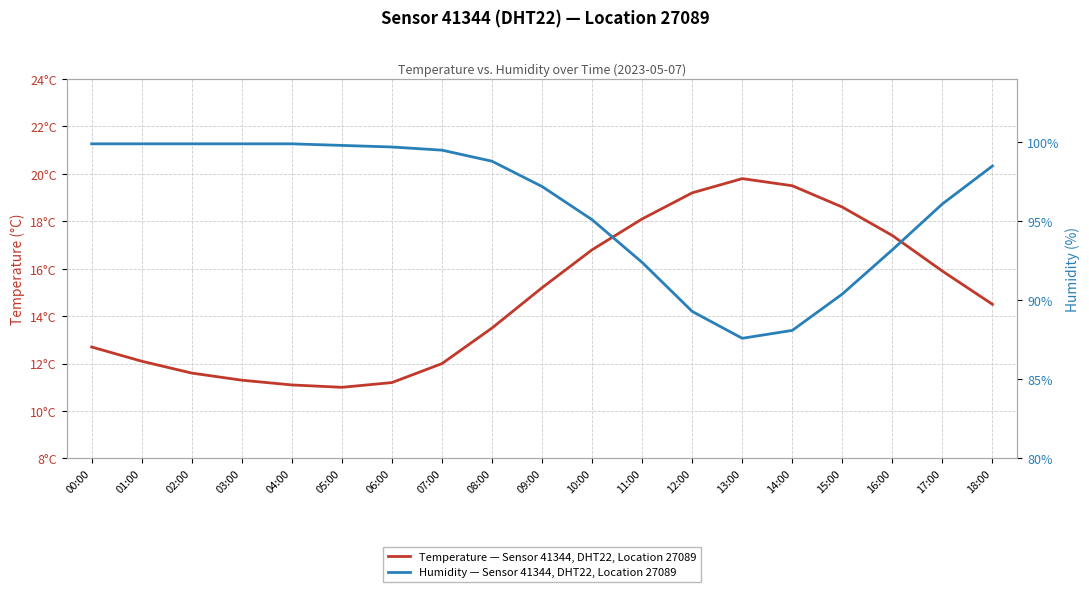

What is the sum of the humidity values at 08:00 and 05:00?

198.6